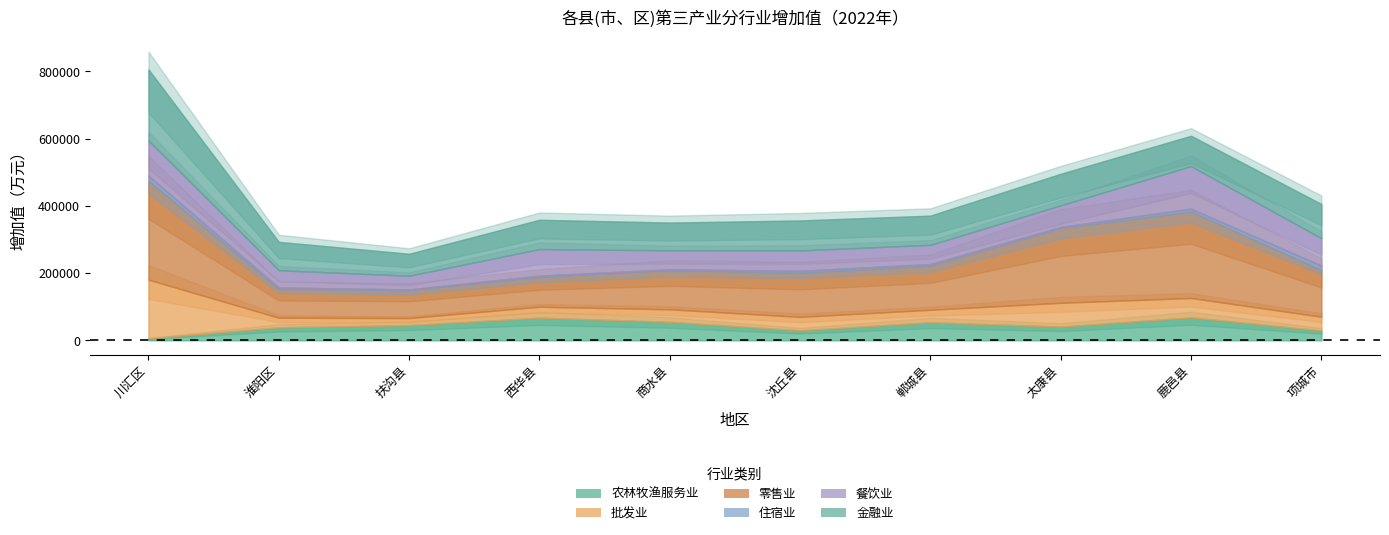

Which series has the widest spread of values?

零售业